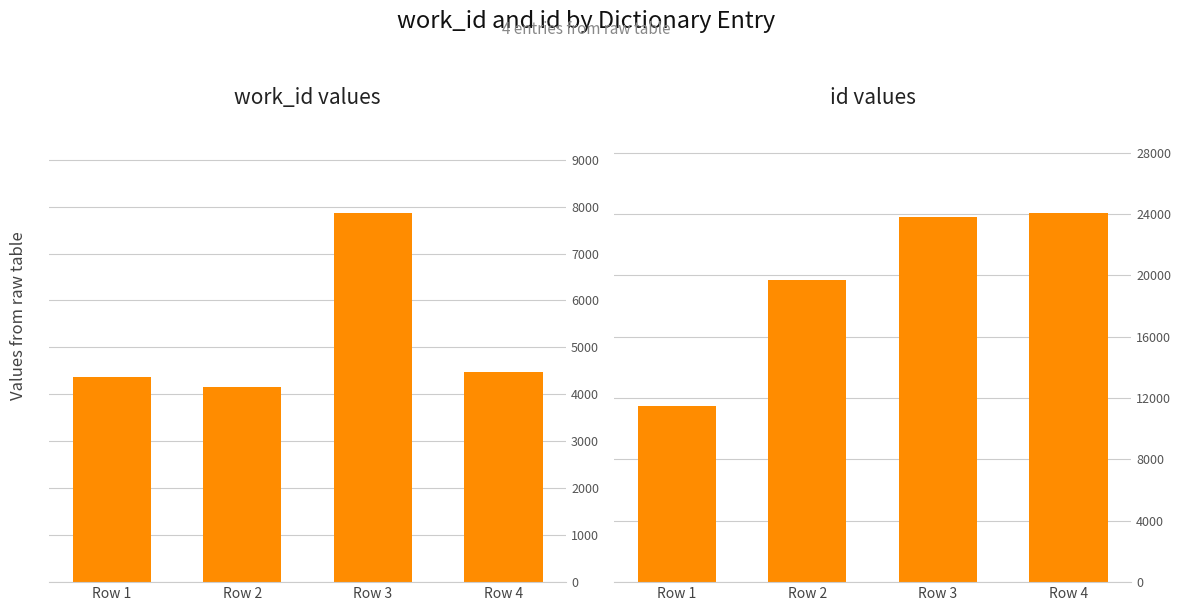

Reading right to left, list all the values displayed in this chart.

work_id: 4480	7864	4155	4360
id: 24073	23778	19677	11457